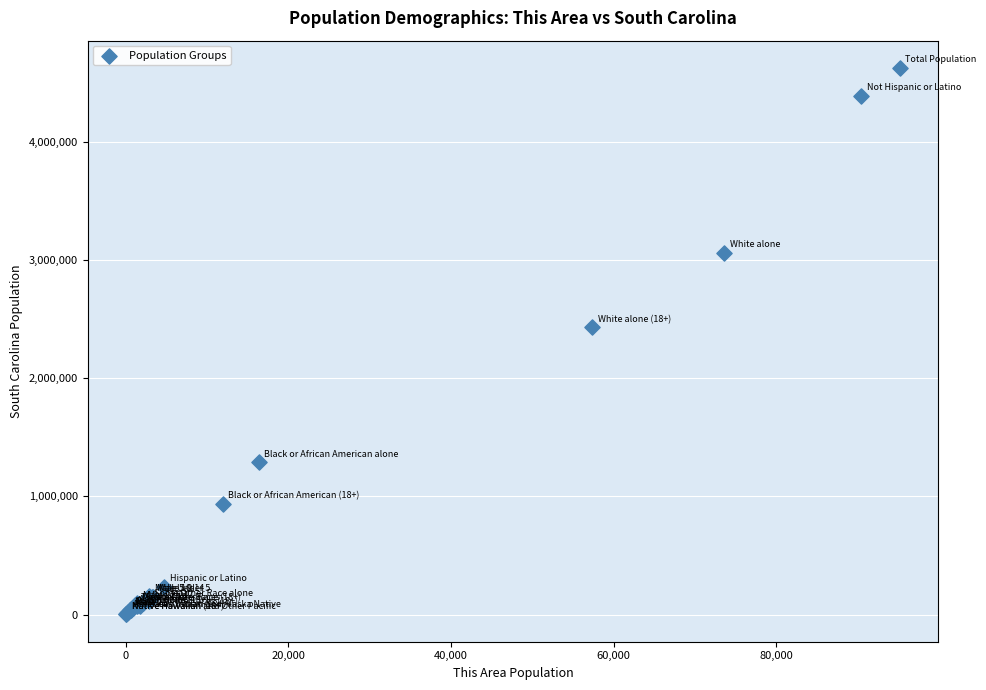

What Y value in the scatter plot is closest to 2313663?

2431038